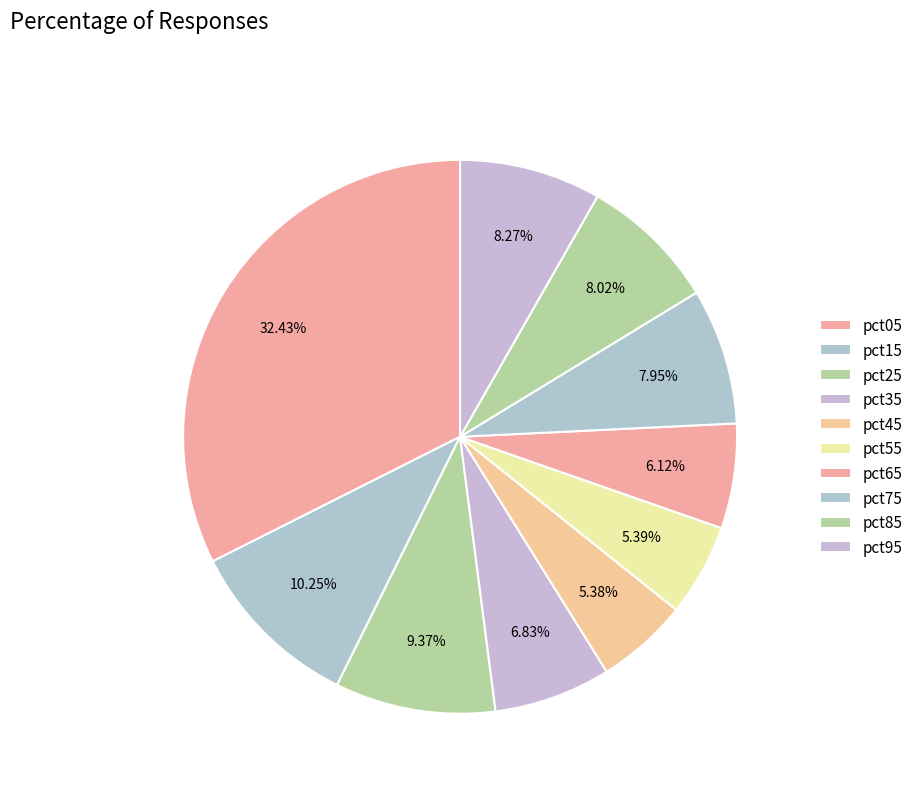

True or false: pct05 accounts for 32% of the total.

True